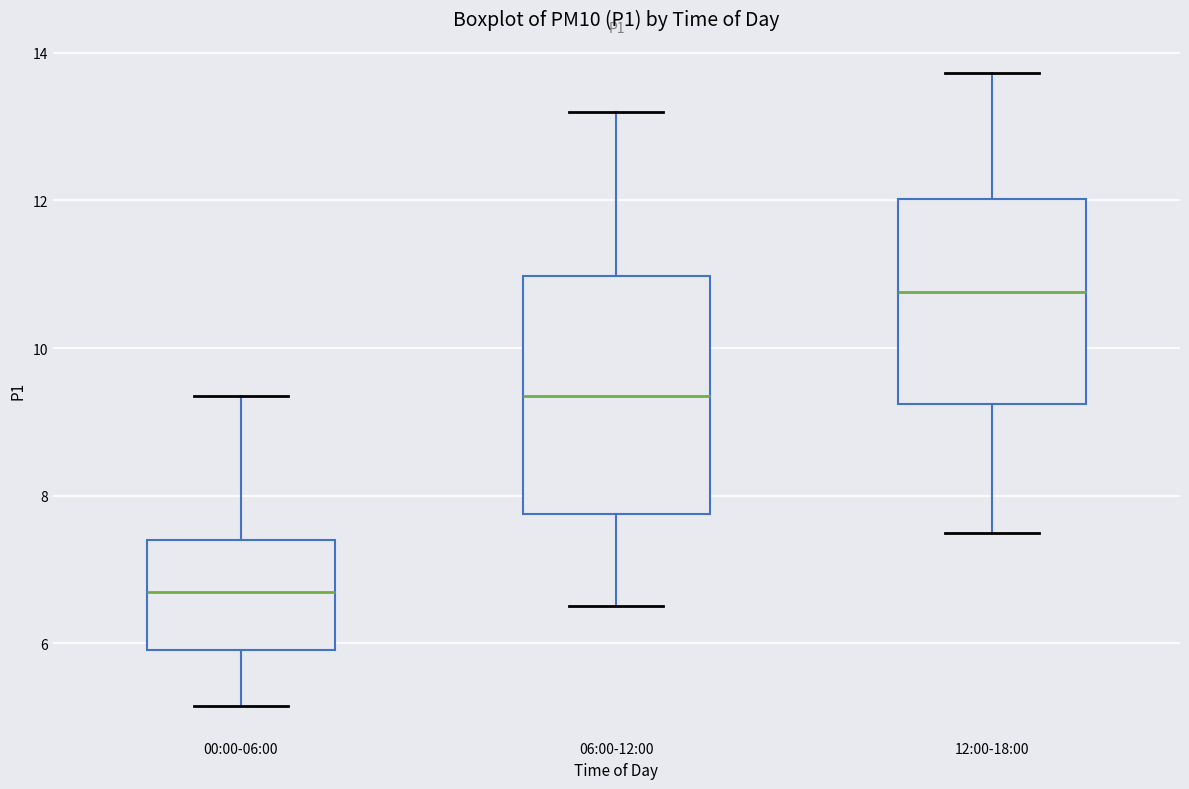

Which box's median line is the highest?

12:00-18:00